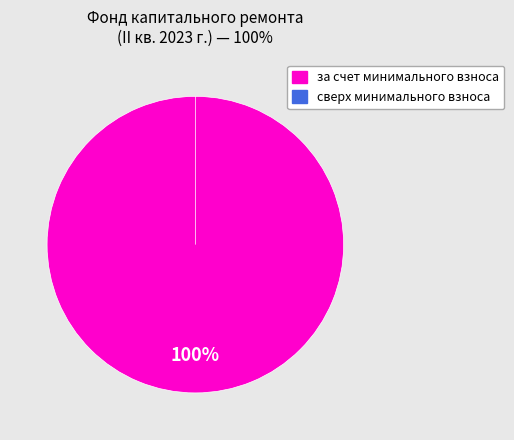

Which category accounts for the majority?

за счет минимального взноса